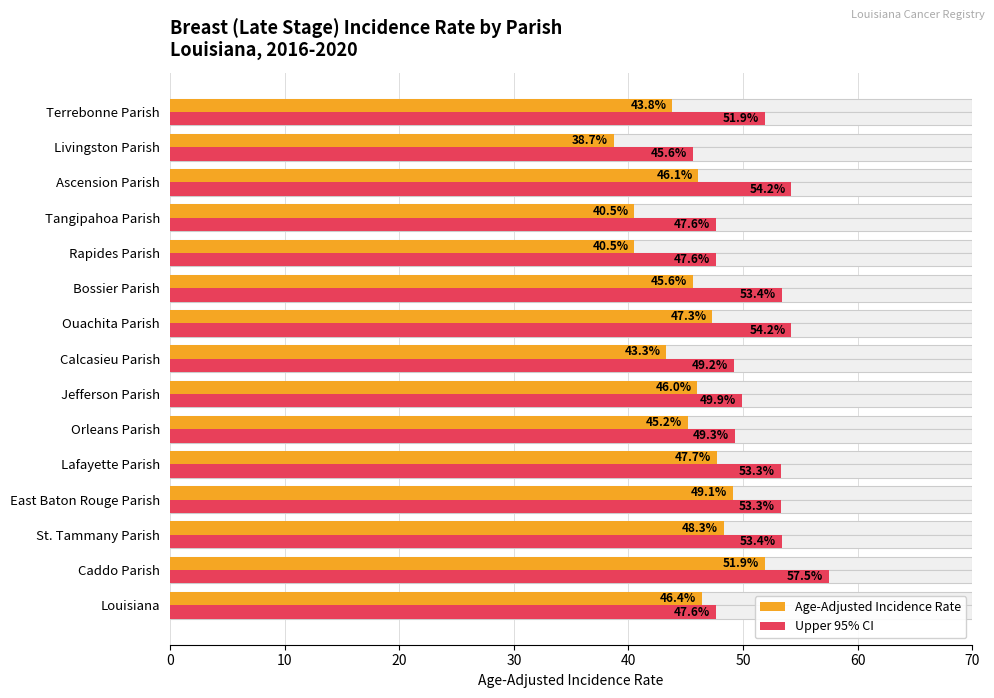

The value of Age-Adjusted Incidence Rate at Jefferson Parish is 66.7. True or false?

False